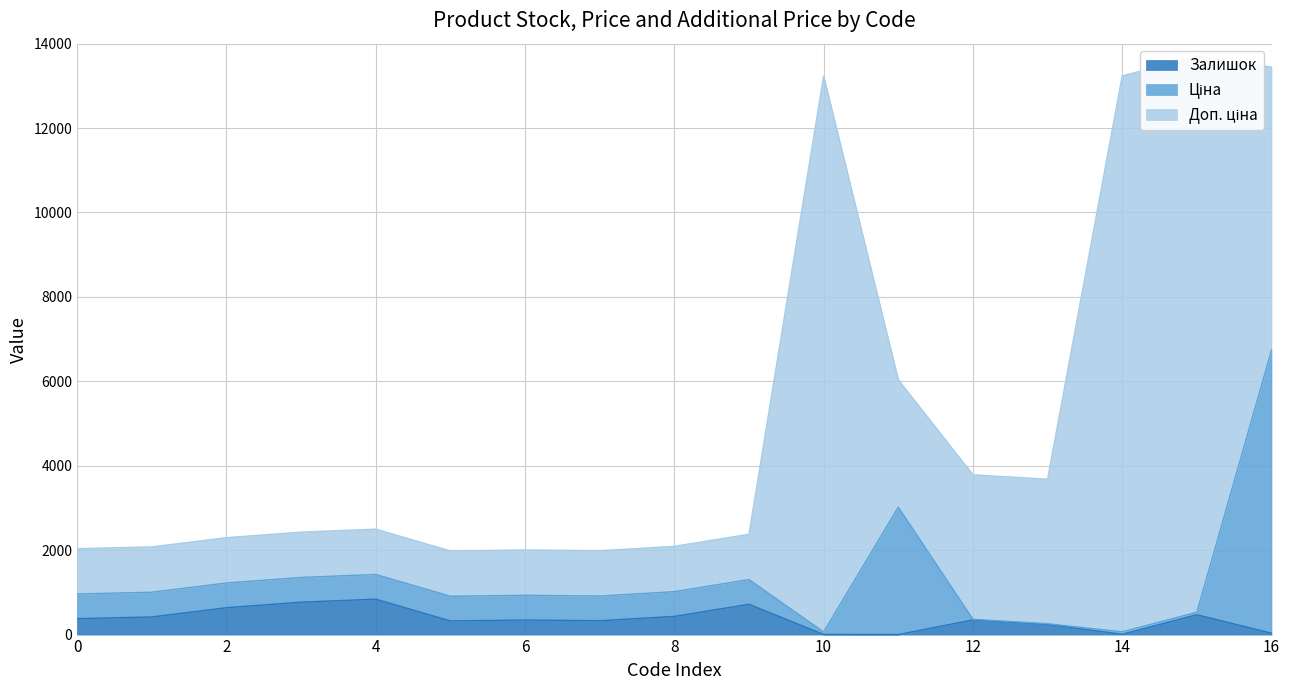

True or false: Залишок has more than 2 points higher than both neighbors.

True